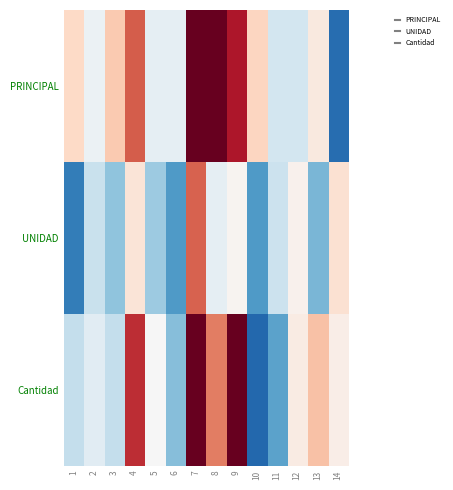

What is the difference between the highest and lowest values at 12?

0.3